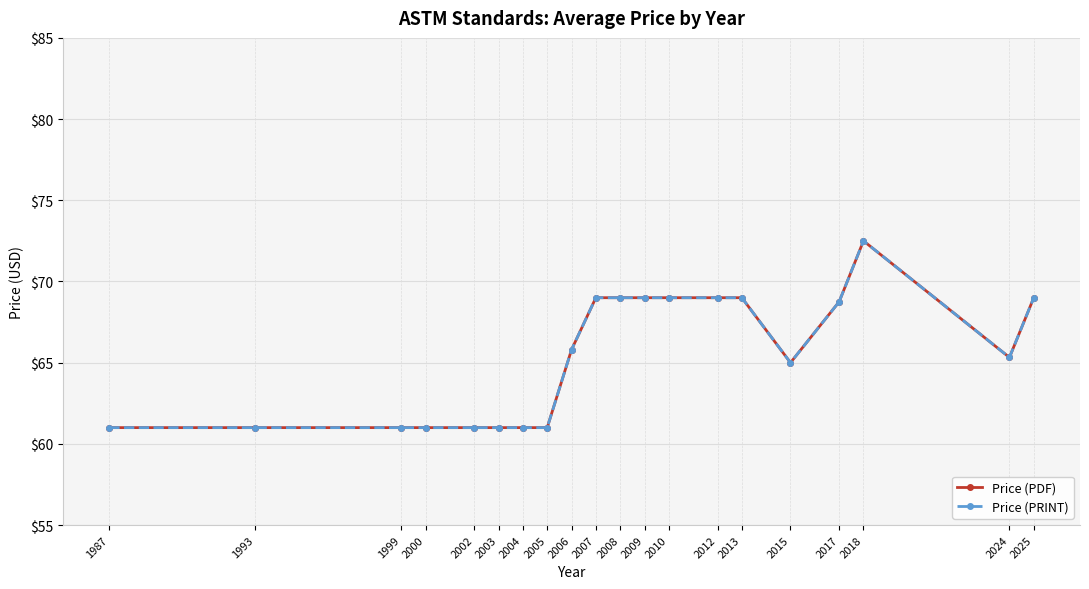

Is this an area chart (filled region under the line)?

No